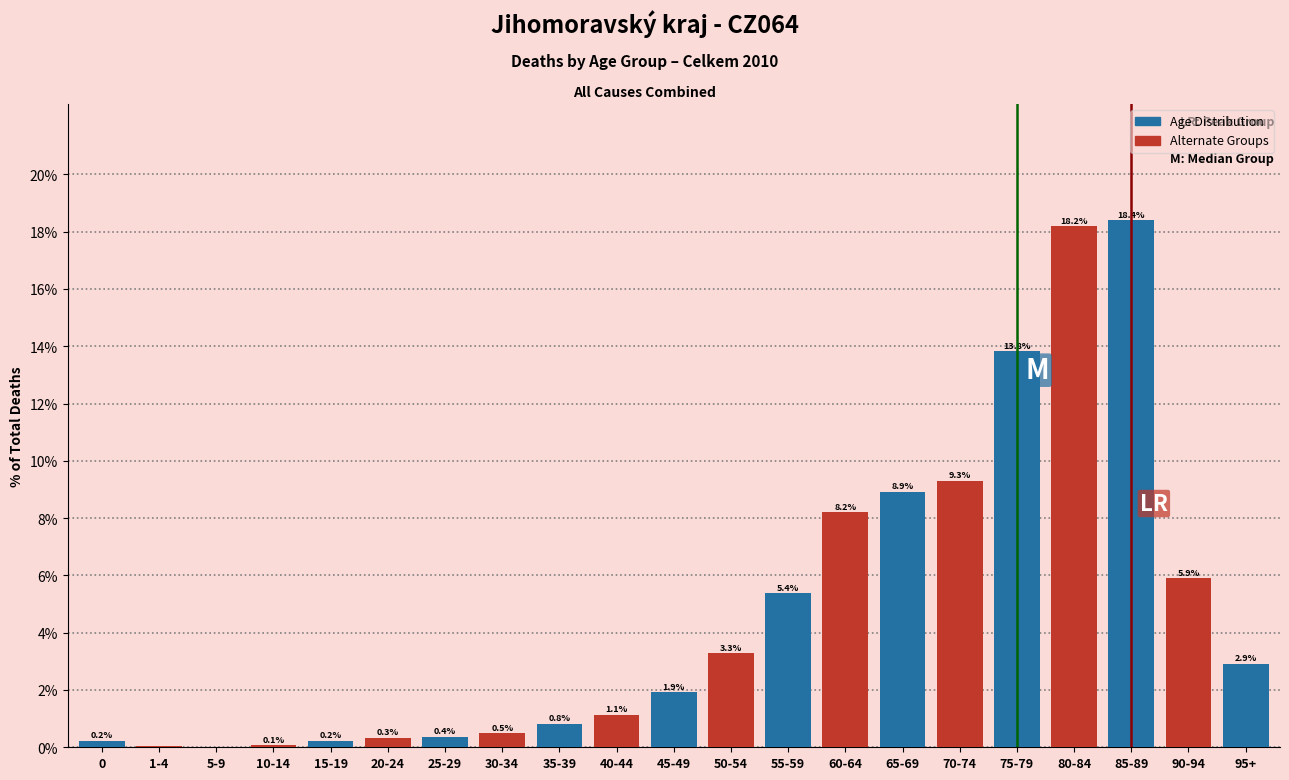

The value at 30-34 is 0.5. True or false?

True